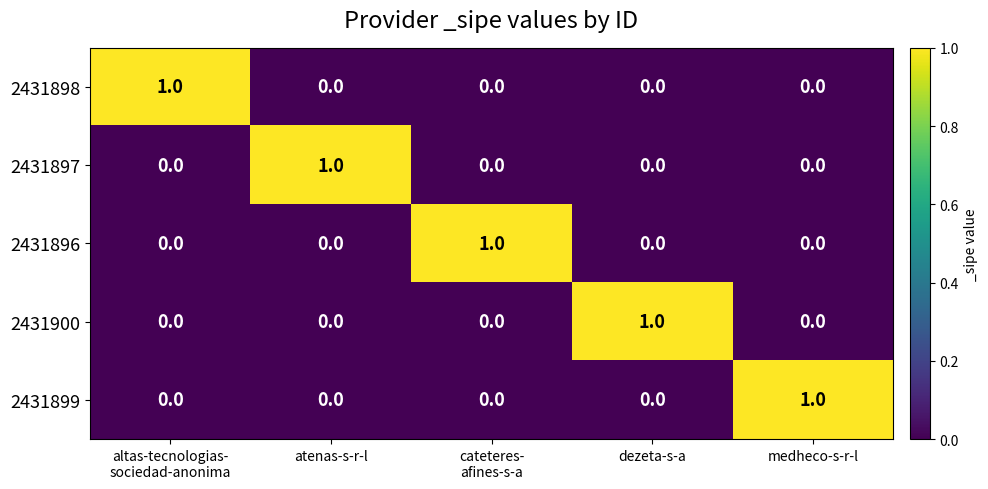

What is the spread (max minus min) of values at altas-tecnologias-
sociedad-anonima?

1